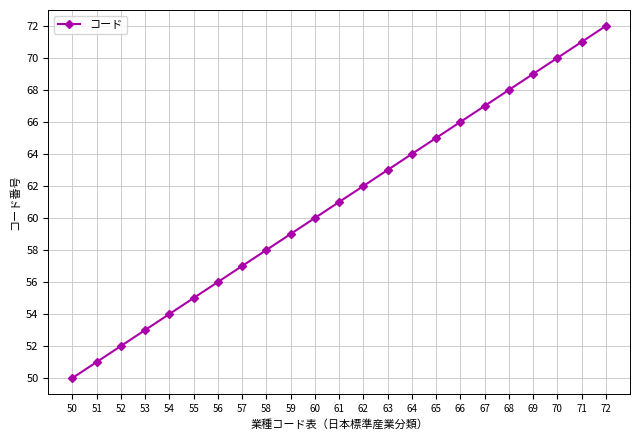

Does the chart have visible grid lines?

Yes